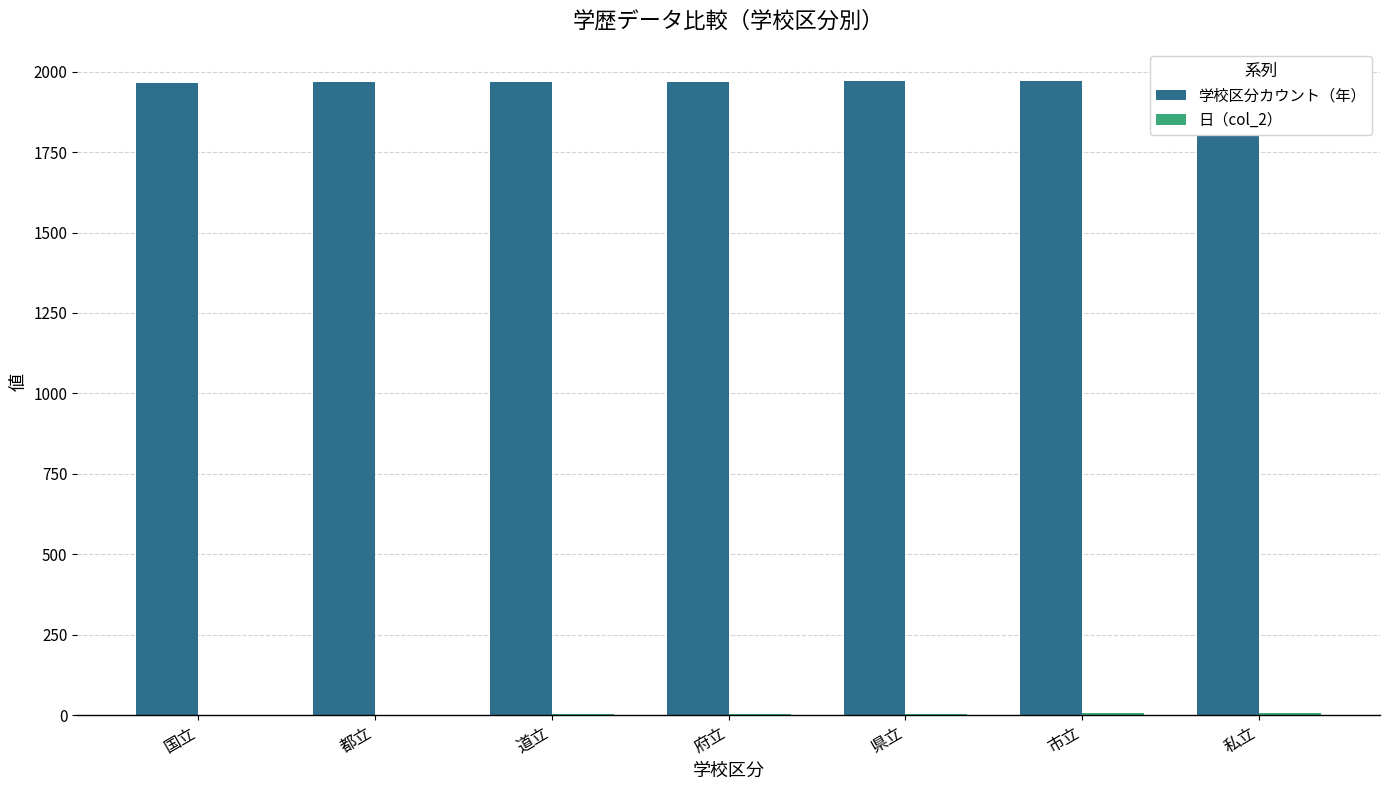

Read the 日（col_2） value at 県立.

5